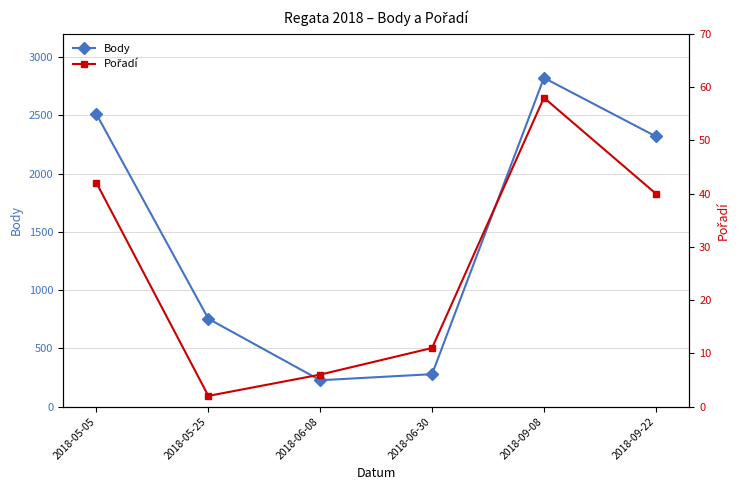

How many series are shown in this chart?

2